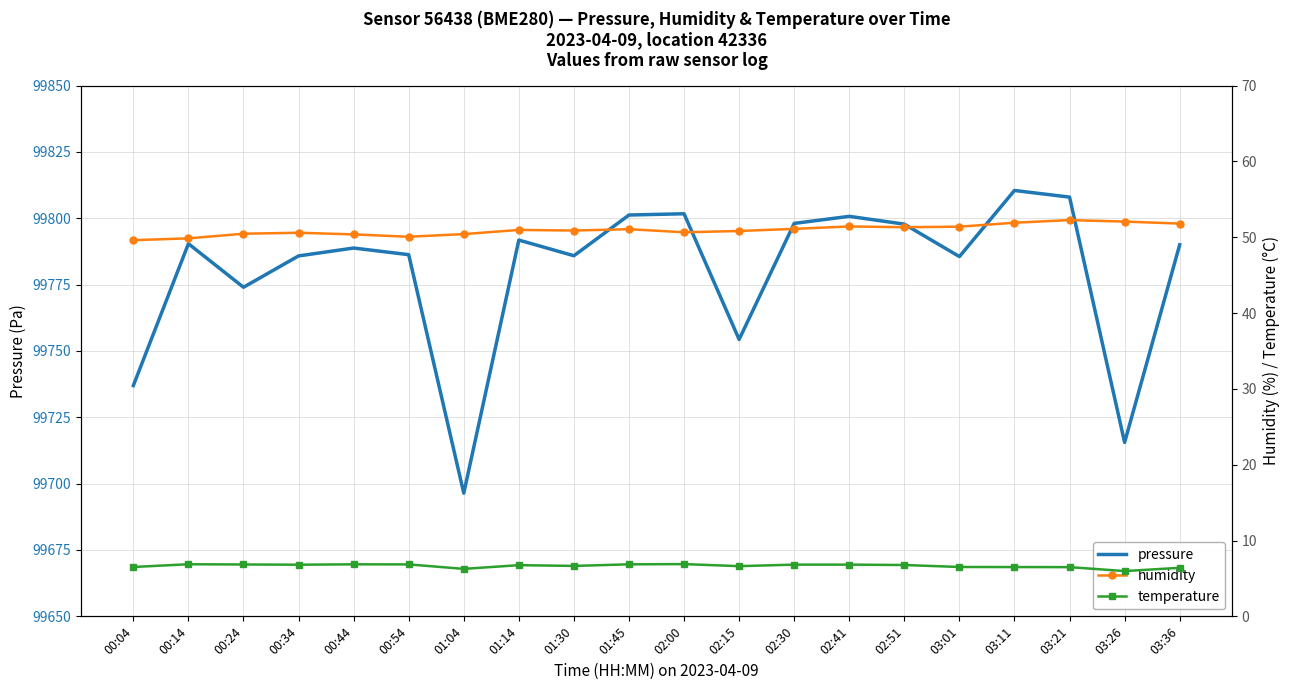

What is the smallest value displayed?

6.0